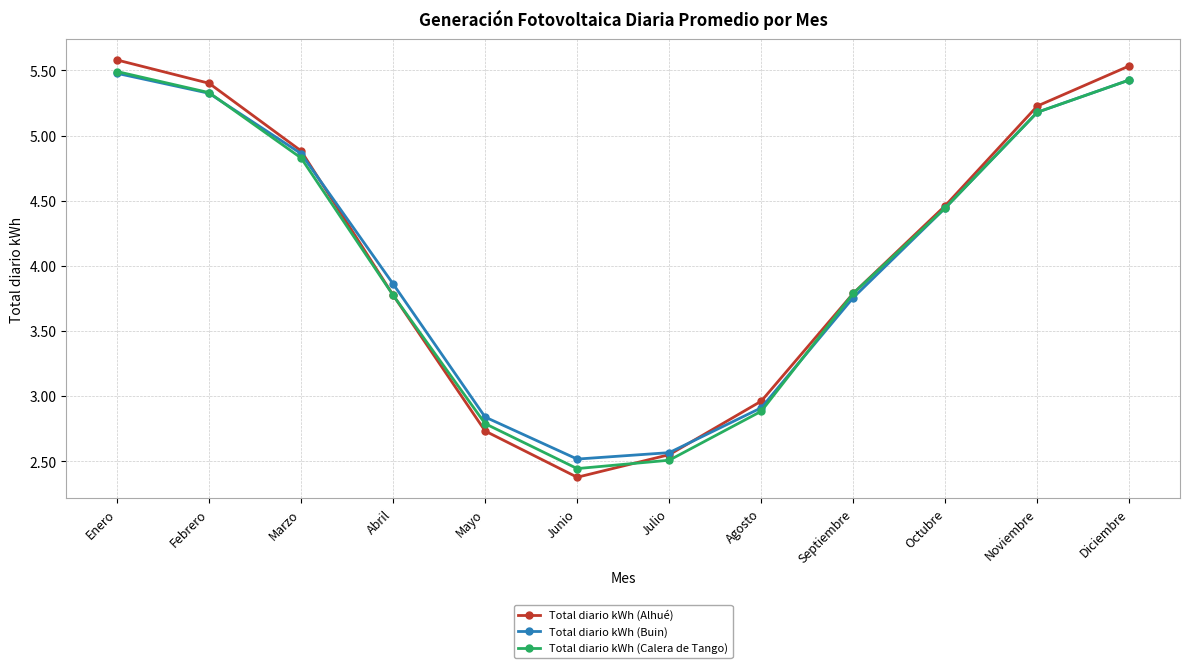

At which category does Total diario kWh (Calera de Tango) reach its first local valley?

Junio